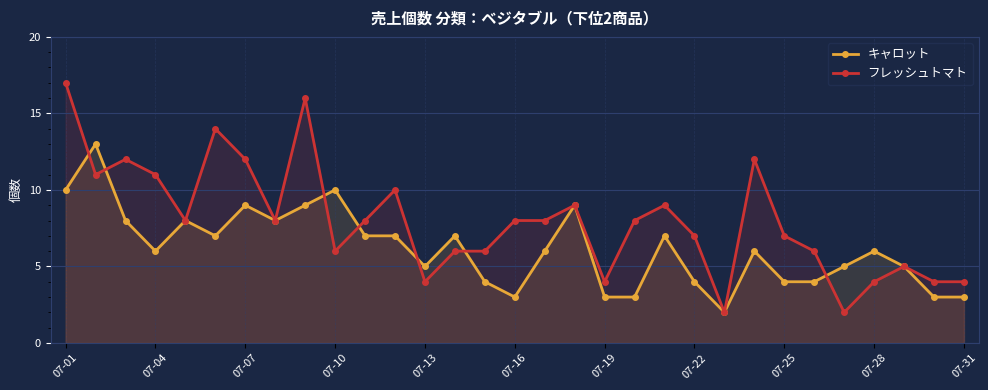

Which series has the largest total across all categories?

フレッシュトマト